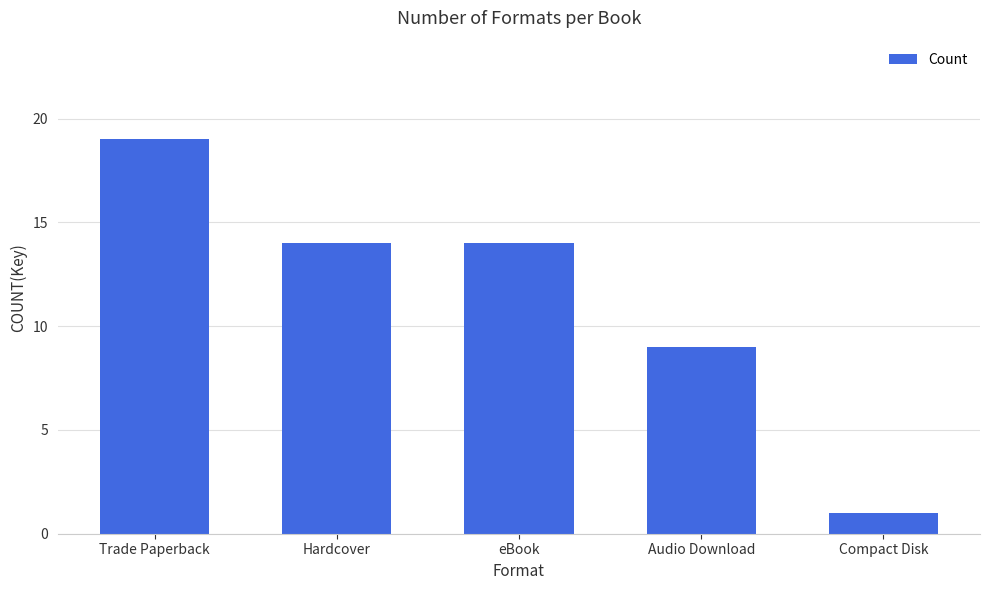

The chart shows a value of 14 at eBook. True or false?

True